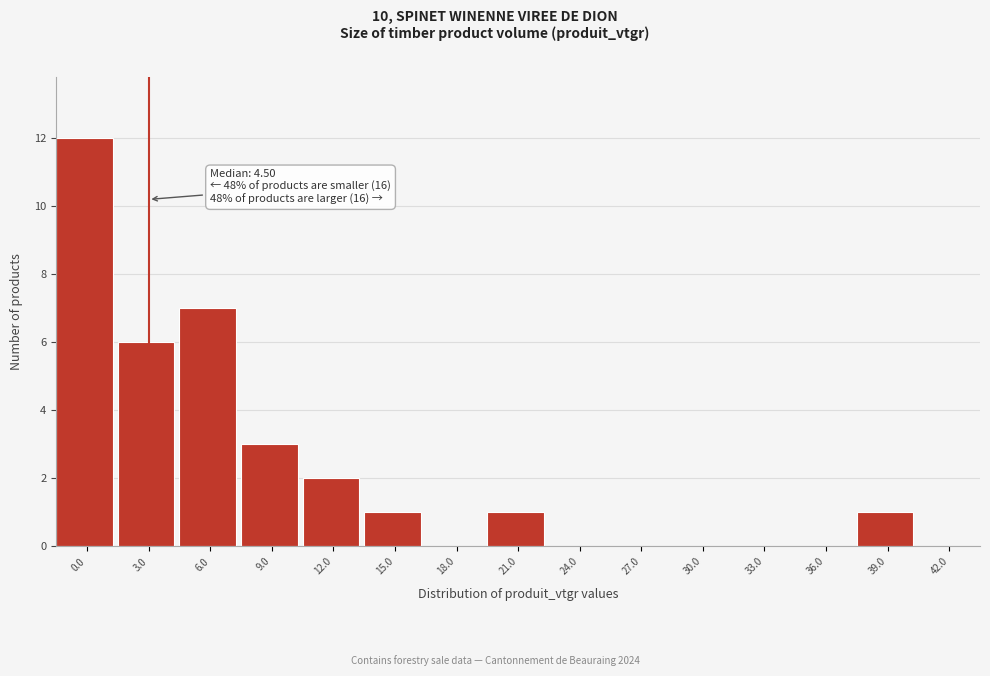

Reading right to left, what are all the values shown in this chart?

42.0=0	39.0=1	36.0=0	33.0=0	30.0=0	27.0=0	24.0=0	21.0=1	18.0=0	15.0=1	12.0=2	9.0=3	6.0=7	3.0=6	0.0=12